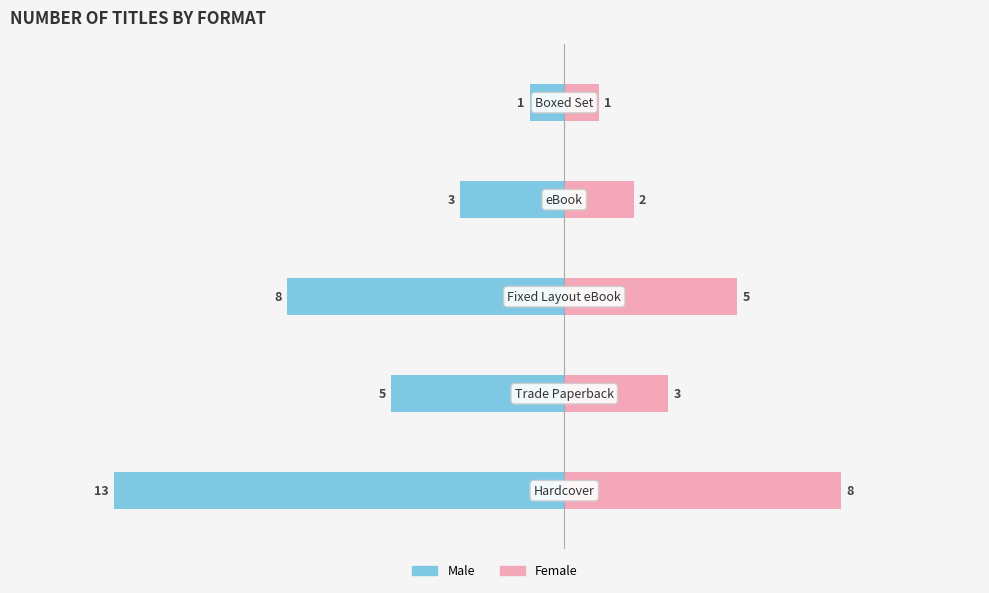

What are all the series names shown in the legend?

Male, Female